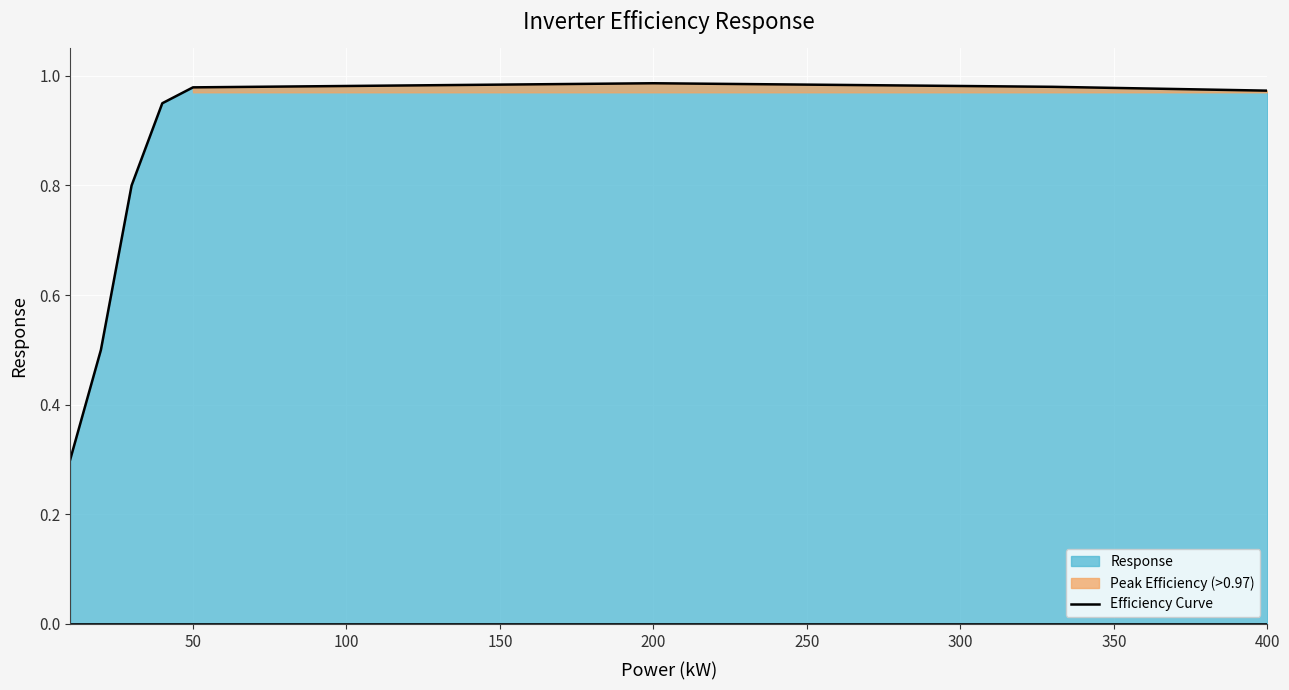

Reading left to right, what are all the values shown in this chart?

0.3	0.5	0.8	0.9	1.0	1.0	1.0	1.0	1.0	1.0	1.0	1.0	1.0	1.0	1.0	1.0	1.0	1.0	1.0	1.0	1.0	1.0	1.0	1.0	1.0	1.0	1.0	1.0	1.0	1.0	1.0	1.0	1.0	1.0	1.0	1.0	1.0	1.0	1.0	1.0